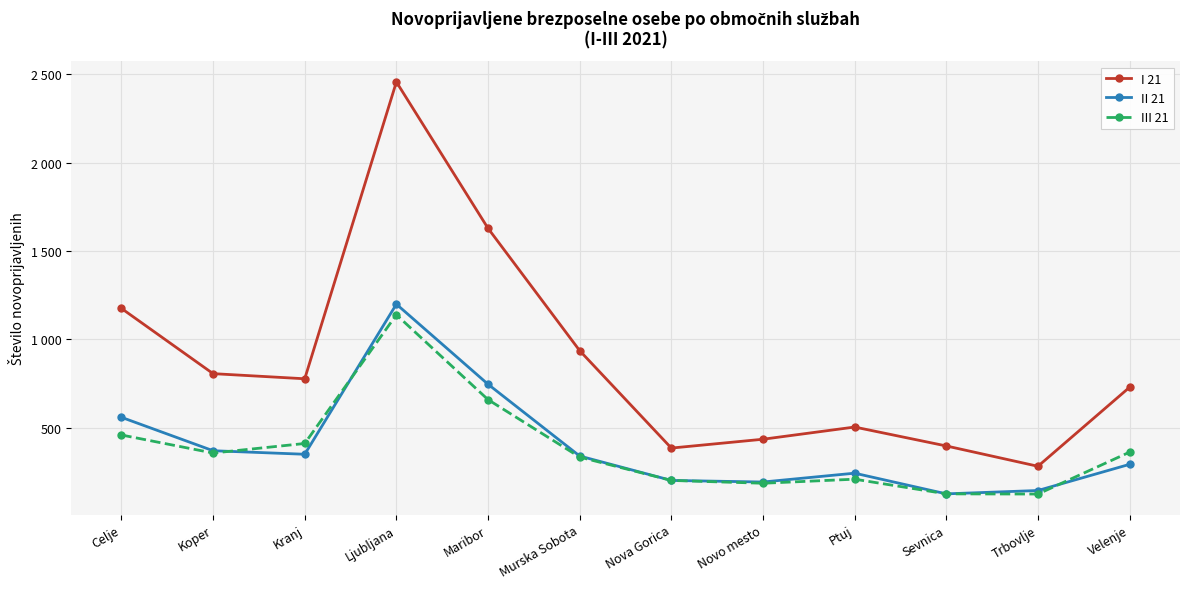

What is the minimum value for I 21?

282